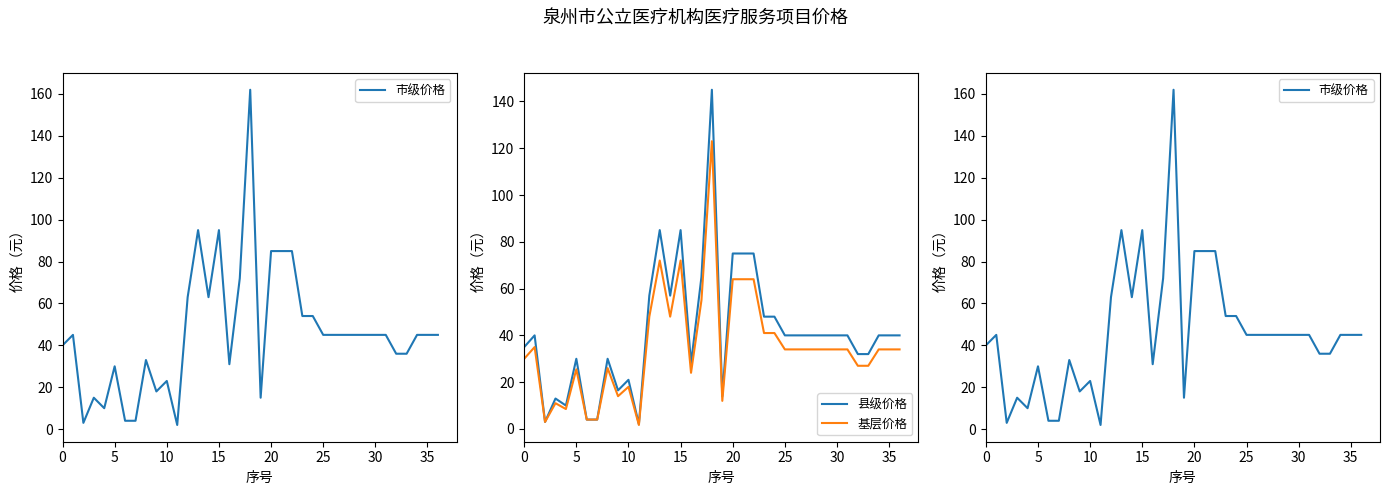

True or false: 县级价格 has a value of 40.0 at 35.

True